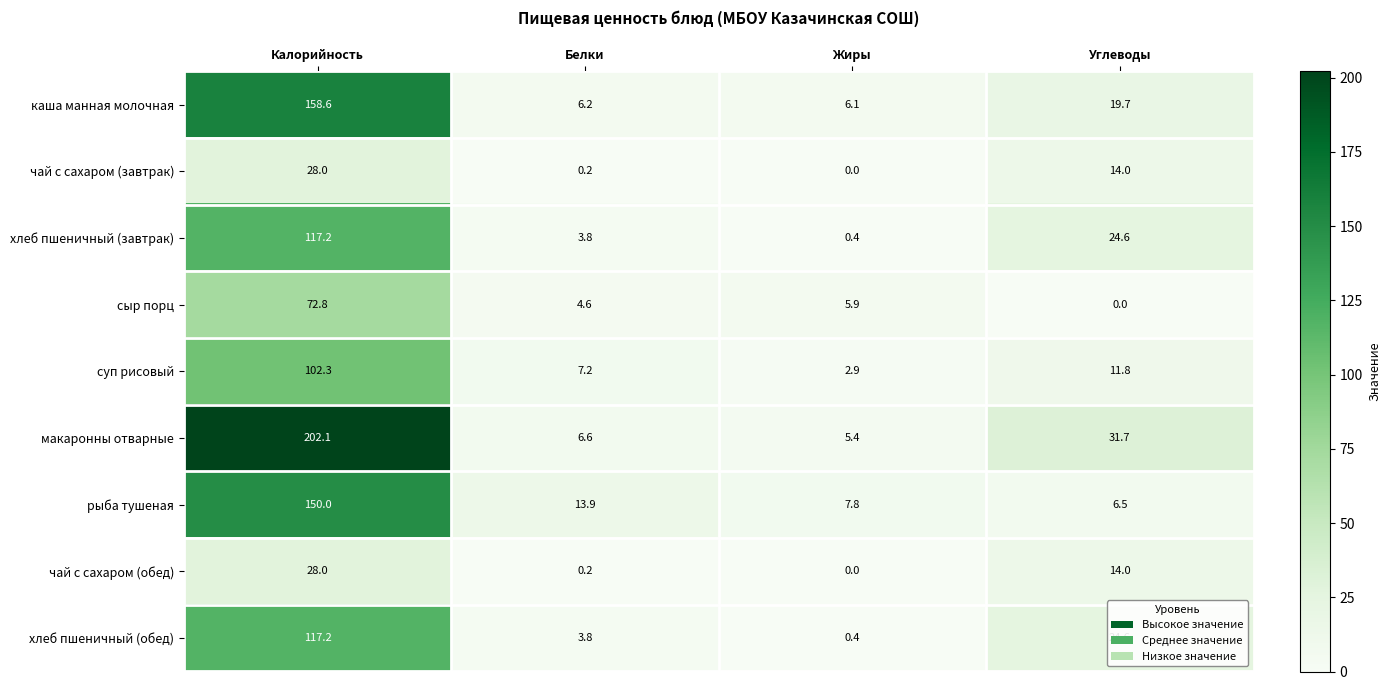

What is the difference between the каша манная молочная values at Углеводы and Белки?

13.5